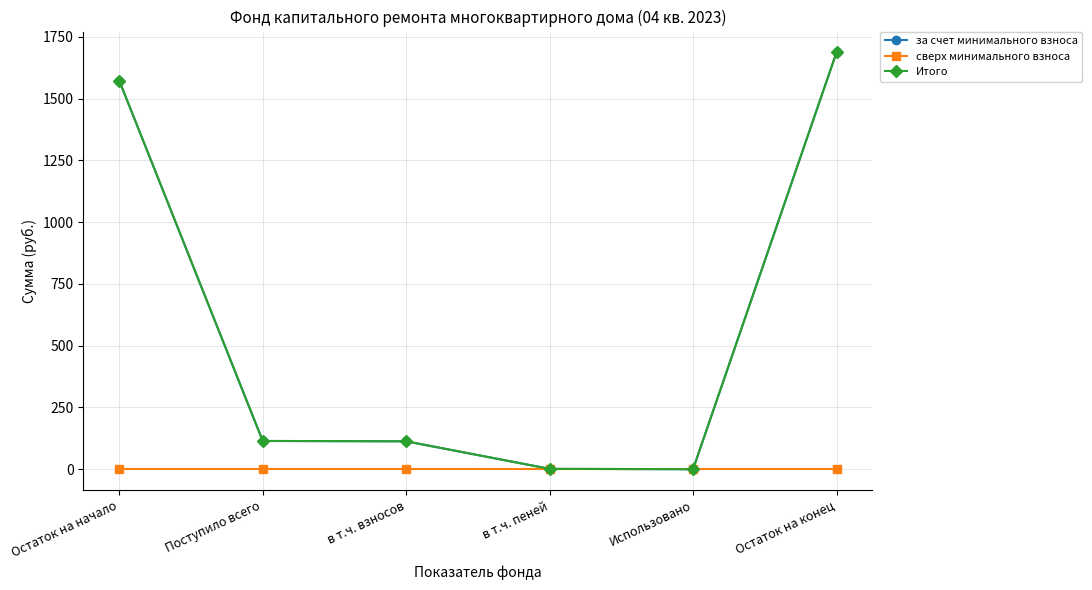

List the series in order of their peak value, lowest first.

сверх минимального взноса, за счет минимального взноса, Итого